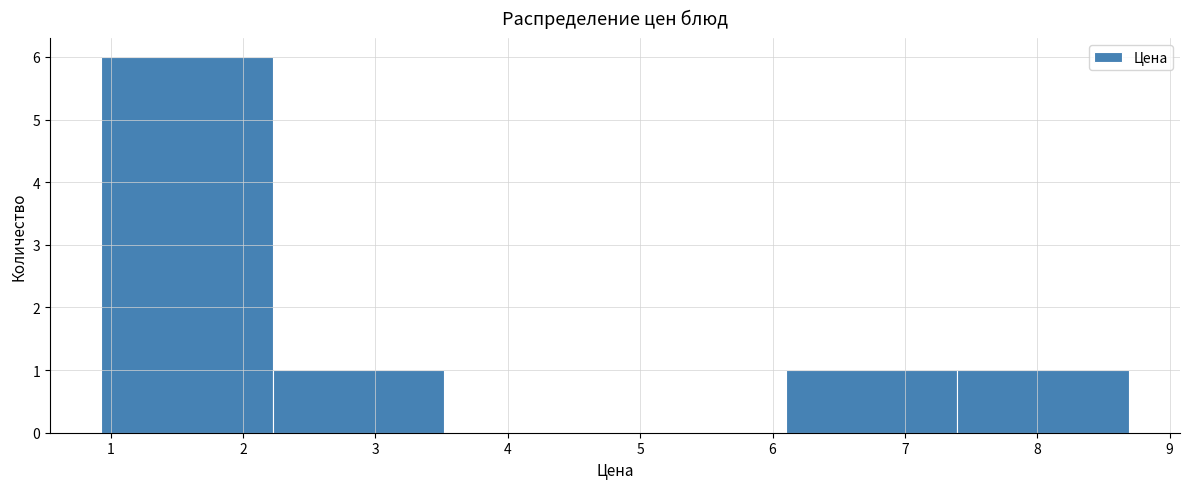

Over which range of the x-axis is the bar tallest?

0.9 to 2.2